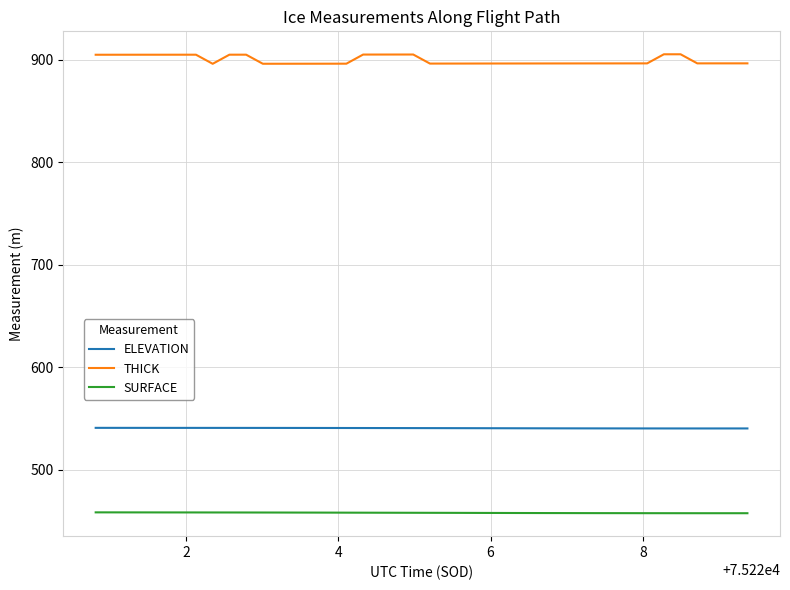

What are all the series names shown in the legend?

ELEVATION, THICK, SURFACE